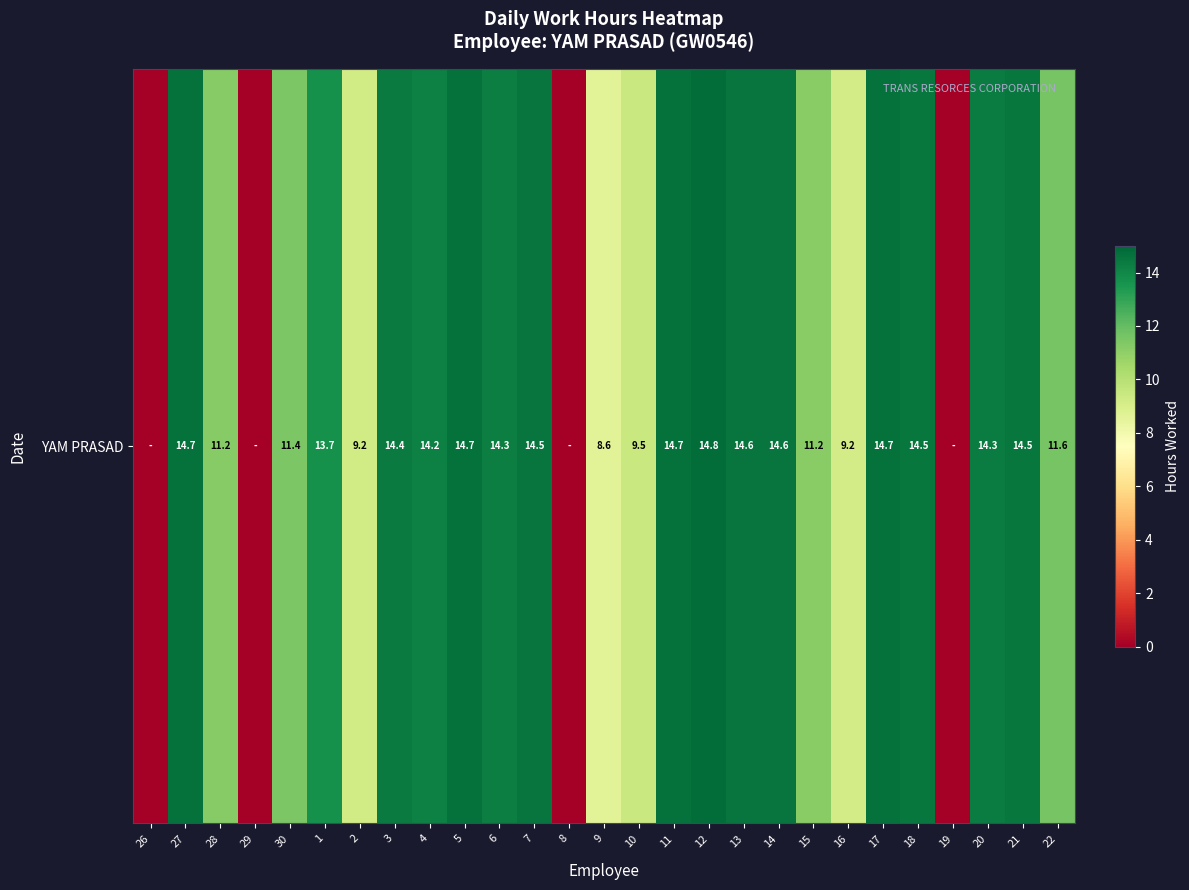

Where does the data first go above 14?

27